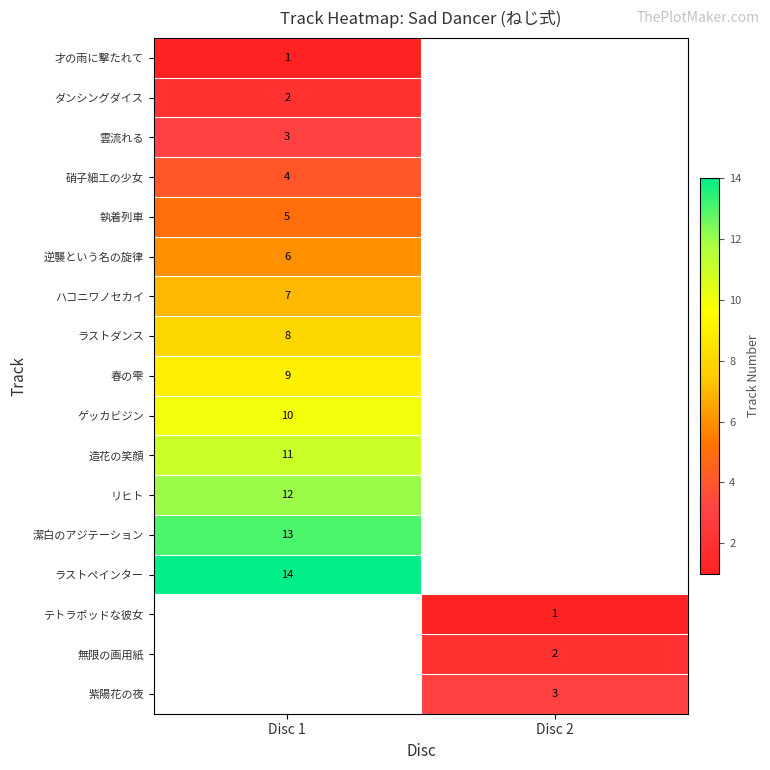

True or false: テトラポッドな彼女 has a value of 1.0 at Disc 2.

True